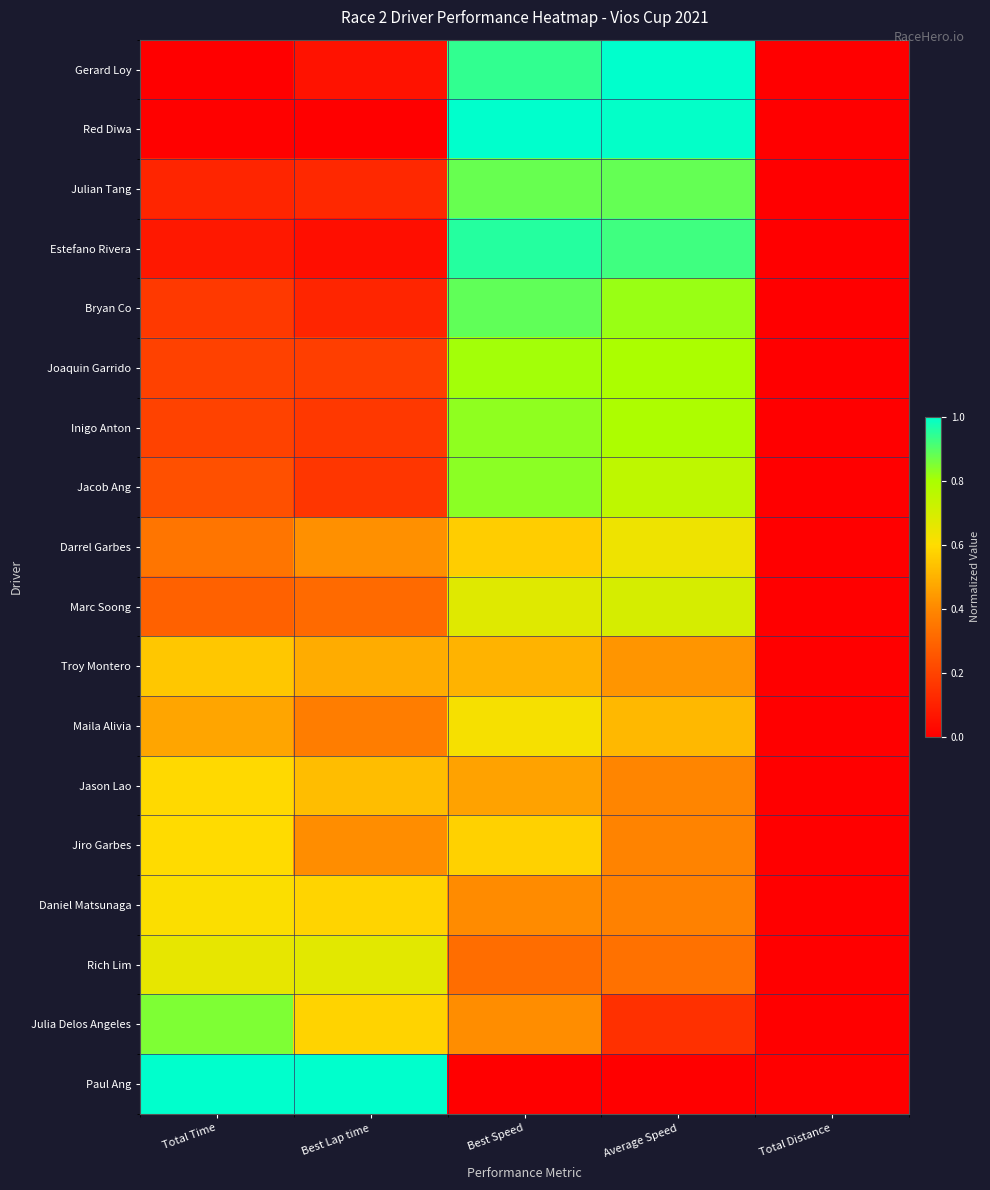

What is the total value across all series at Average Speed?

10.9